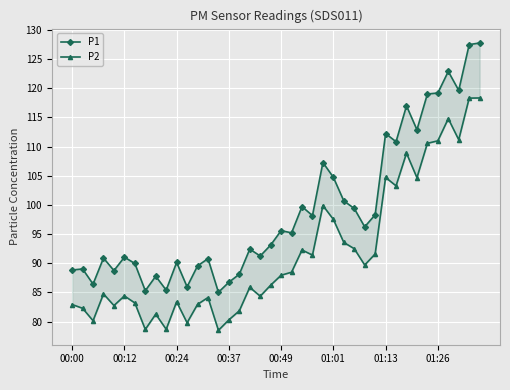

In P2, how many points are lower than both neighbors (excluding endpoints)?

12